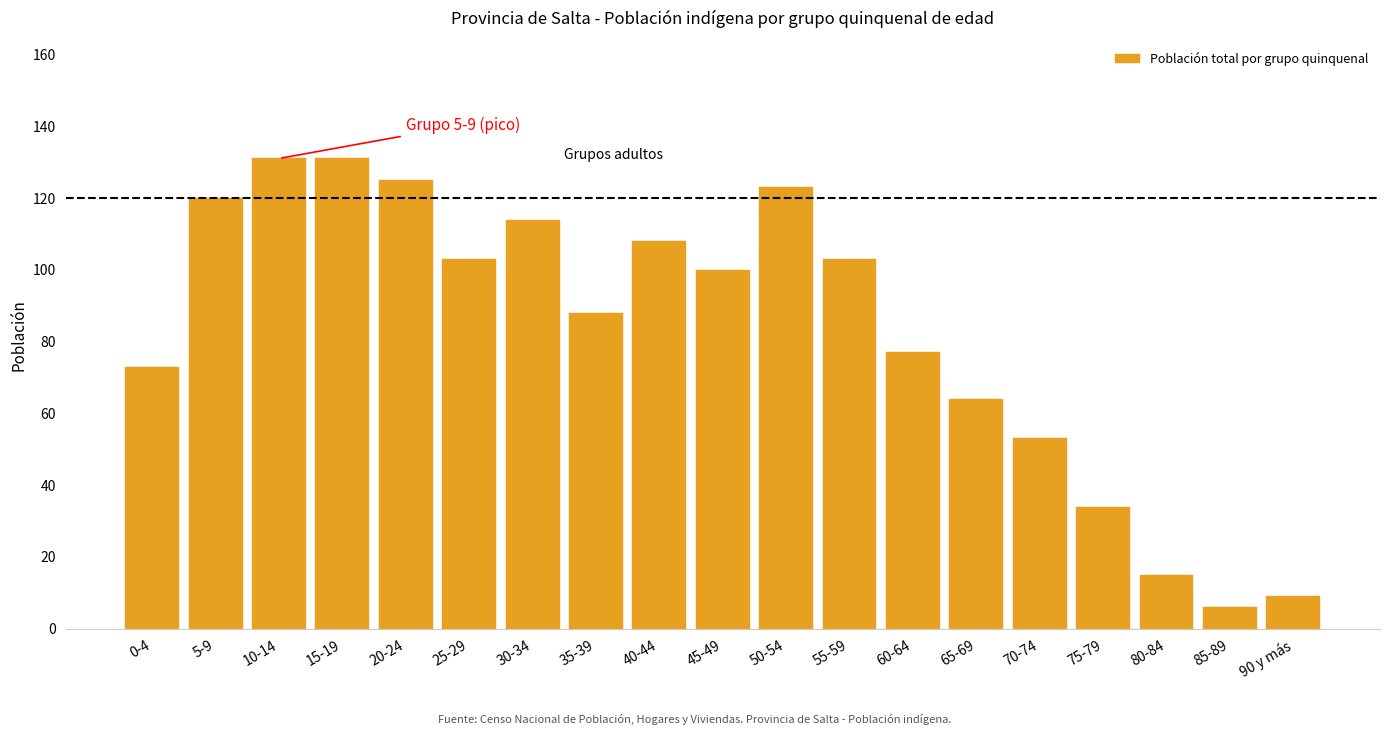

Reading left to right, what are all the values shown in this chart?

0-4=73	5-9=120	10-14=131	15-19=131	20-24=125	25-29=103	30-34=114	35-39=88	40-44=108	45-49=100	50-54=123	55-59=103	60-64=77	65-69=64	70-74=53	75-79=34	80-84=15	85-89=6	90 y más=9